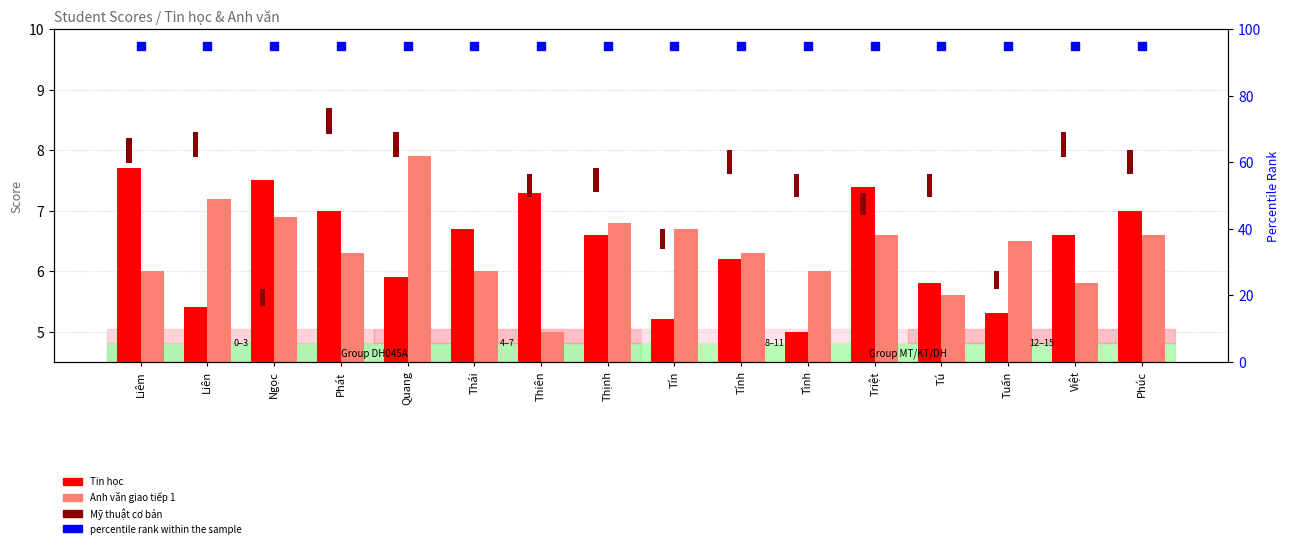

Which series has the largest Y range (max minus min)?

Anh văn giao tiếp 1